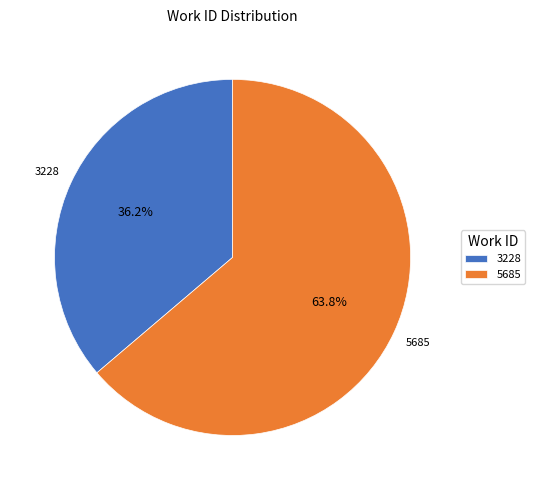

Count the number of slices in the pie.

2